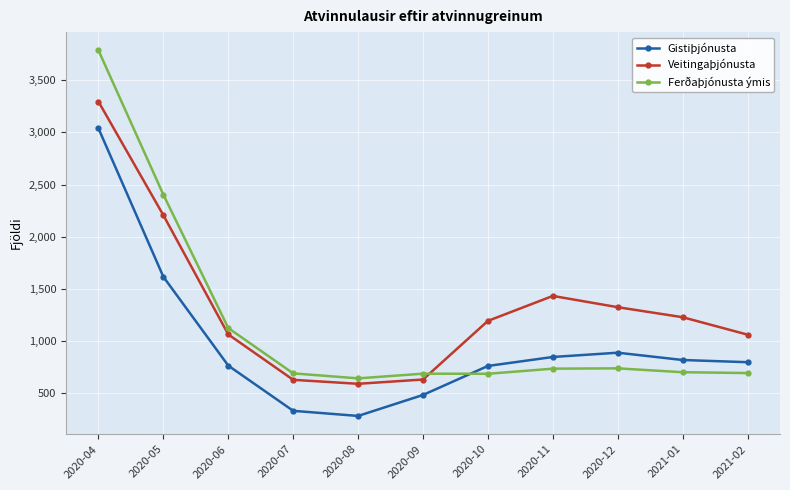

In Veitingaþjónusta, how many points are higher than both neighbors (excluding endpoints)?

1